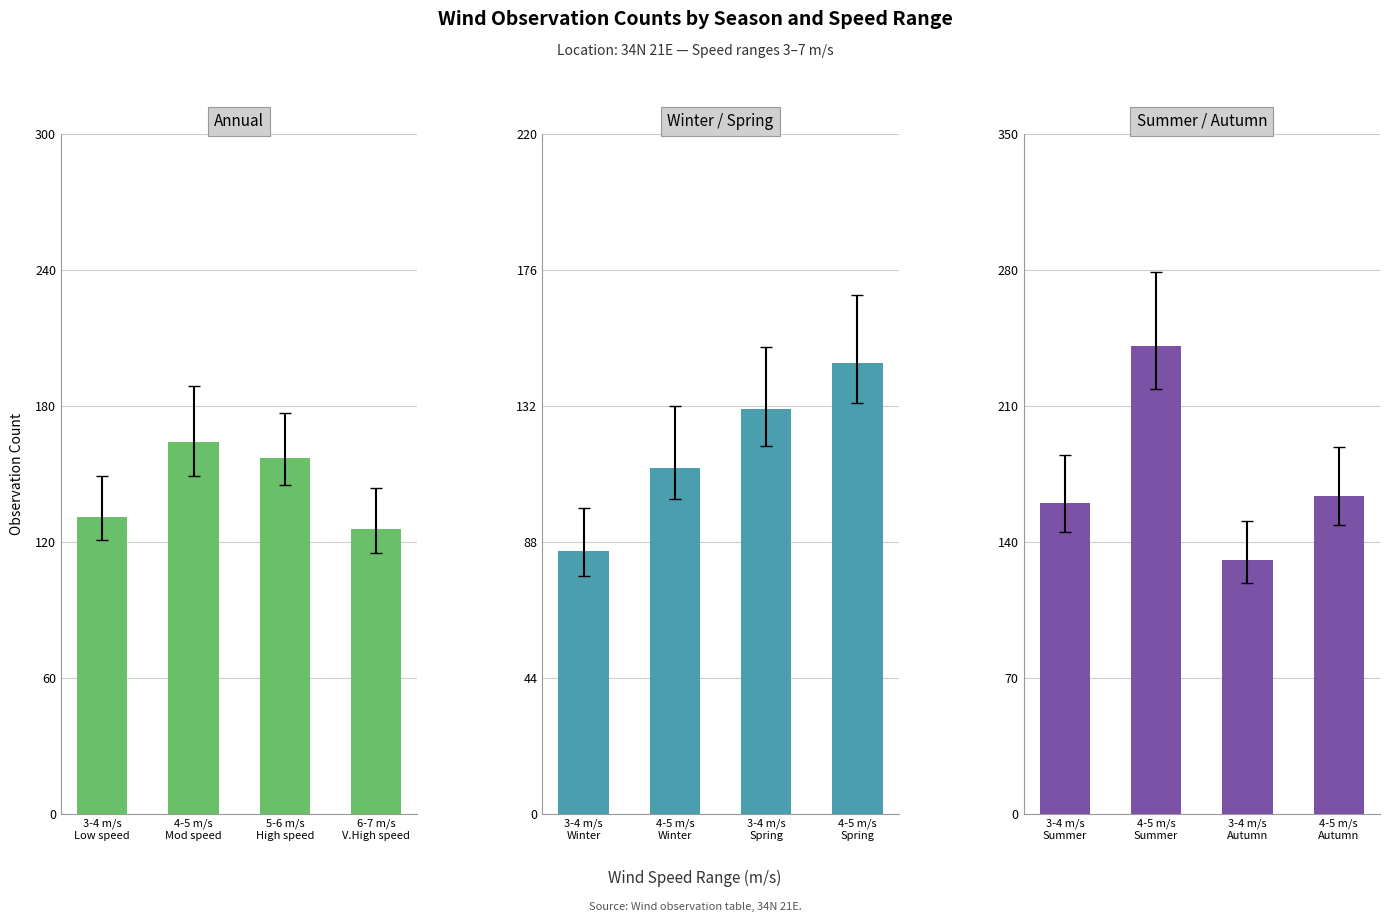

What is the difference between the highest and lowest values at 5-6 m/s
High speed?

26